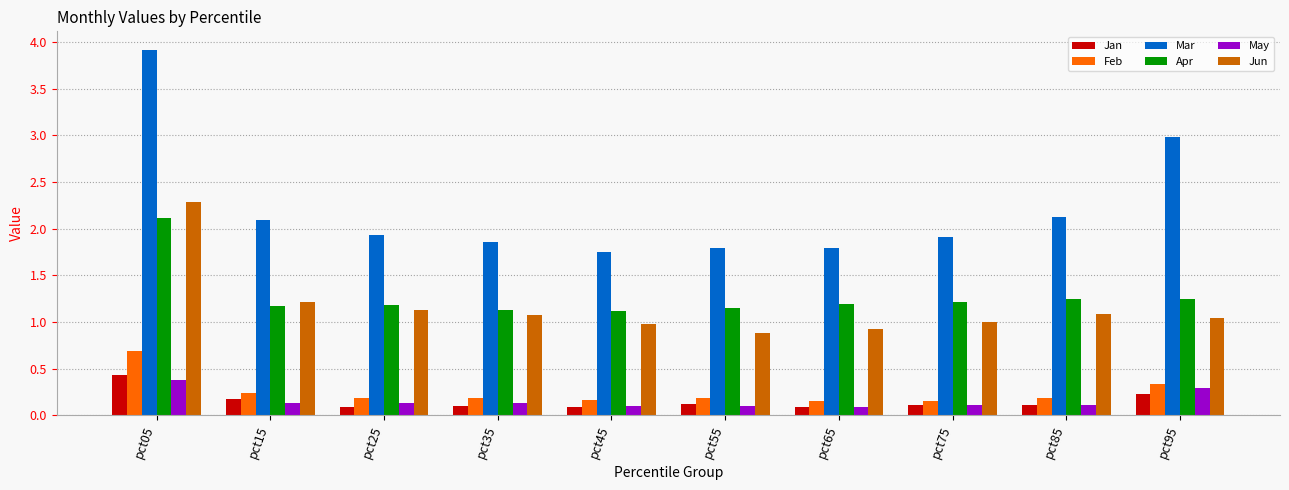

Which series changed the most between pct05 and pct15?

Mar